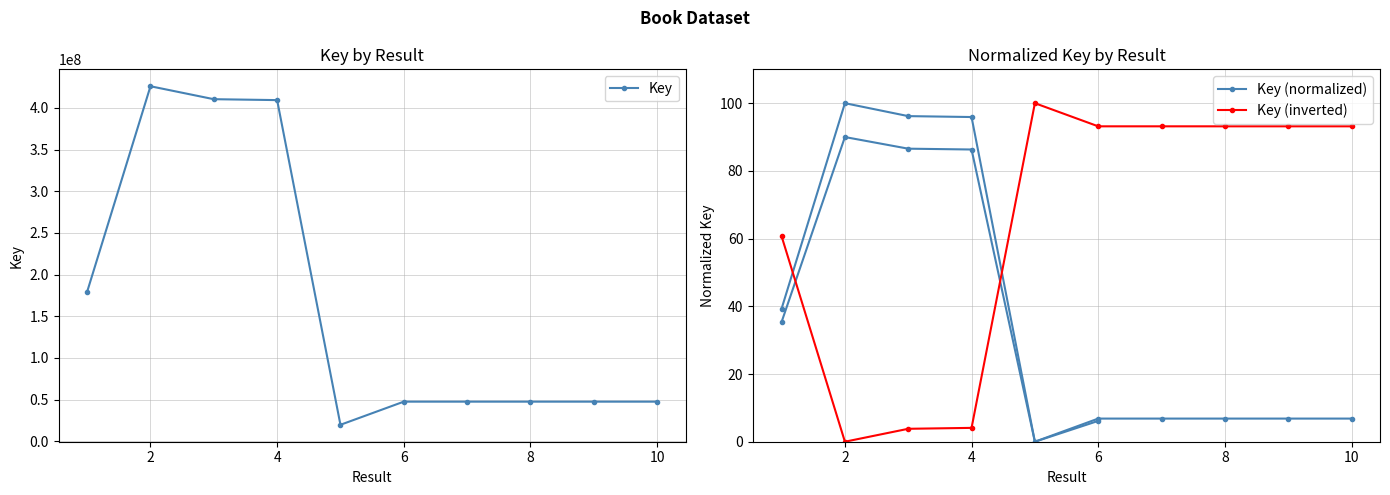

How many data points in Key (normalized) are above 6?

9